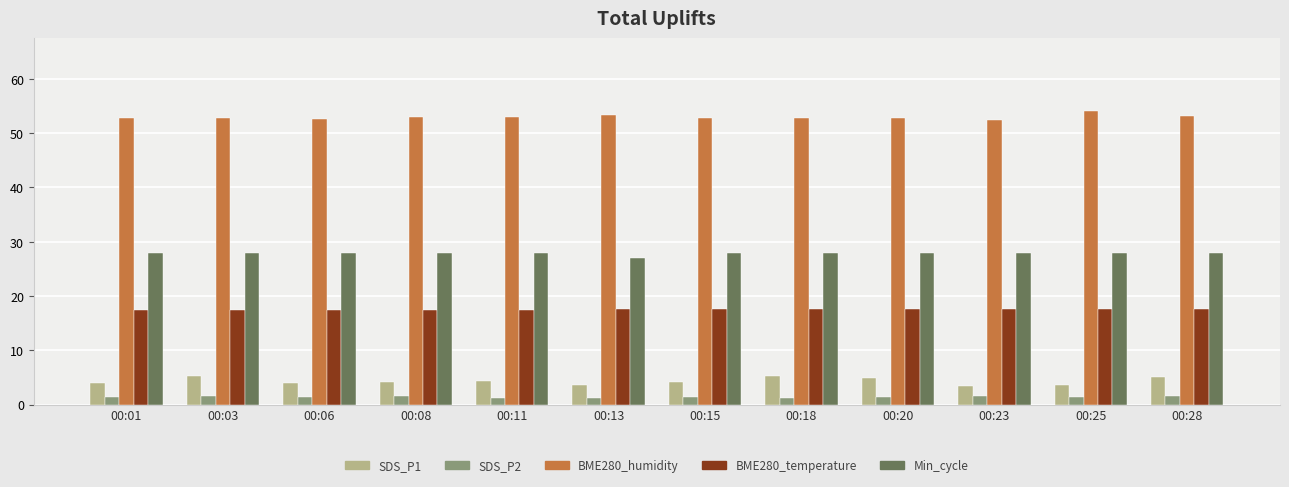

What is the lowest value of the SDS_P1 series?

3.4